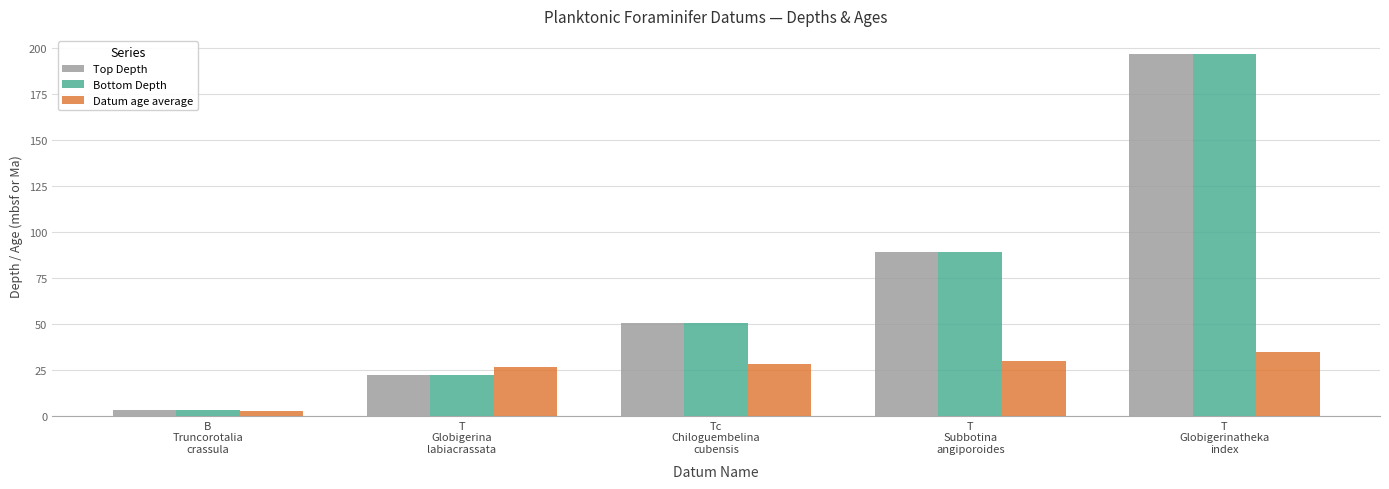

Is it true that Datum age average equals 34.7 at T
Globigerinatheka
index?

True